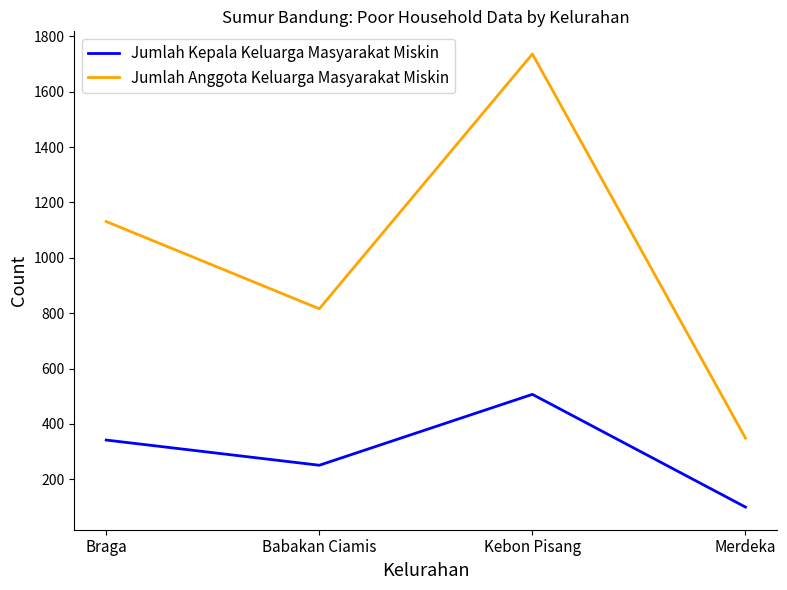

At which label is Jumlah Kepala Keluarga Masyarakat Miskin closest to 303?

Braga